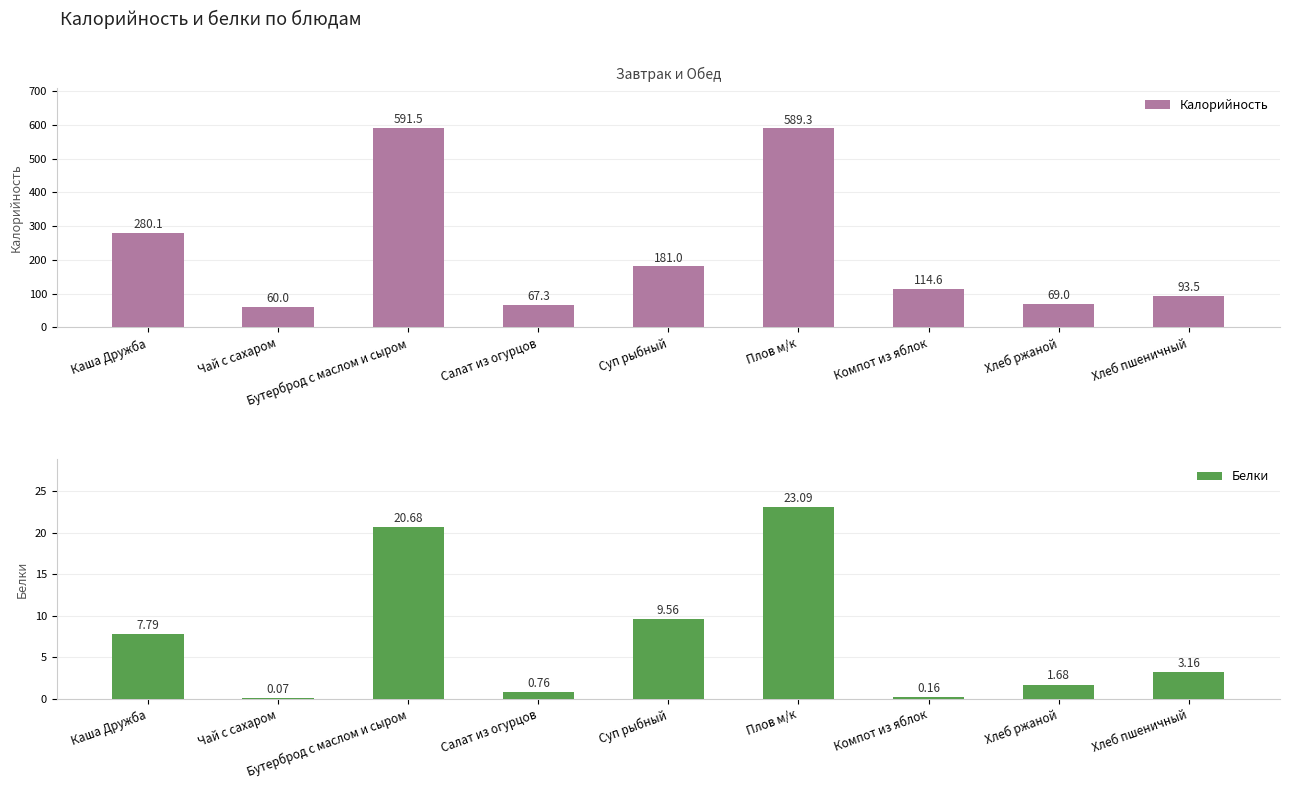

What is the sum of the Калорийность values at Каша Дружба and Компот из яблок?

394.7